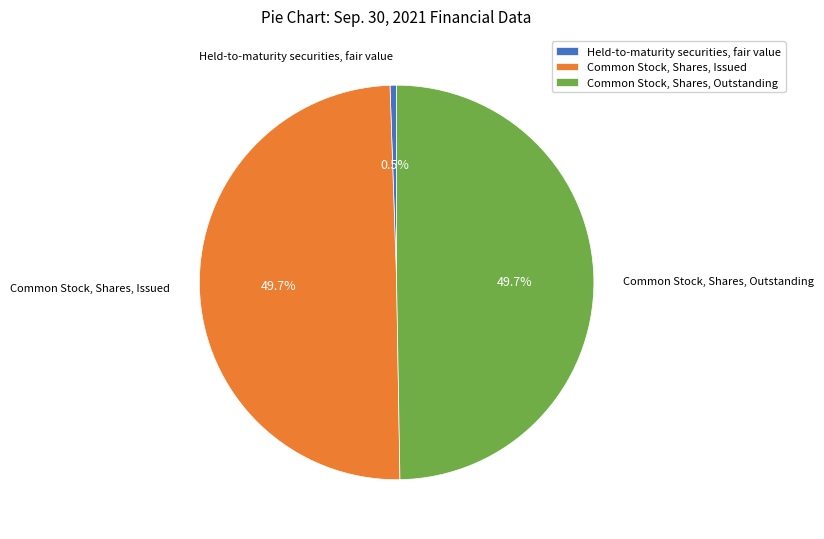

Does Held-to-maturity securities, fair value represent more than half of the total?

No